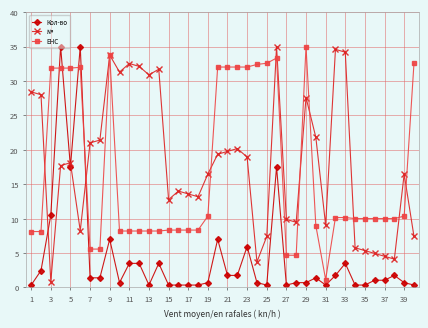

What is the average value of the ЕНС series?

16.7